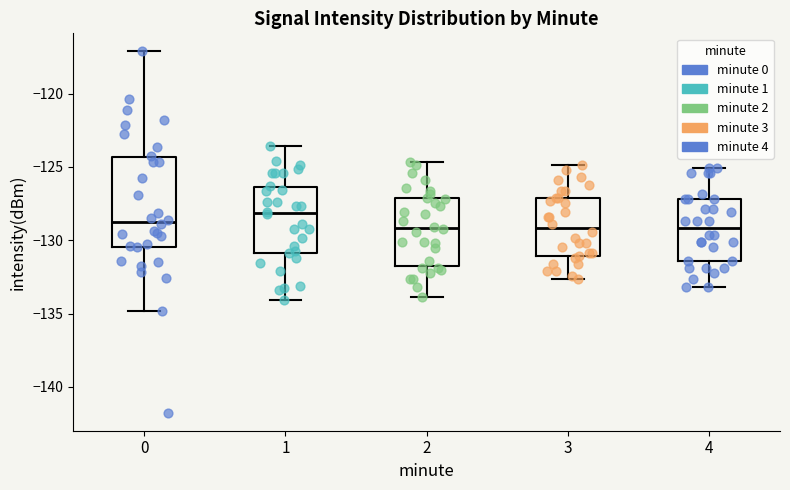

Reading left to right, transcribe this box plot: for each box, give where its median line is, the range the box spans, and where its two whiskers end, as read against the y-axis. The values are not printed on the chart, so give them approximately, as read against the axis.

0: median -129.0, box -130.5 to -124.5, whiskers -135.0 to -117.0
1: median -128.0, box -131.0 to -126.5, whiskers -134.0 to -123.5
2: median -129.0, box -132.0 to -127.0, whiskers -134.0 to -124.5
3: median -129.0, box -131.0 to -127.0, whiskers -132.5 to -125.0
4: median -129.0, box -131.5 to -127.0, whiskers -133.0 to -125.0